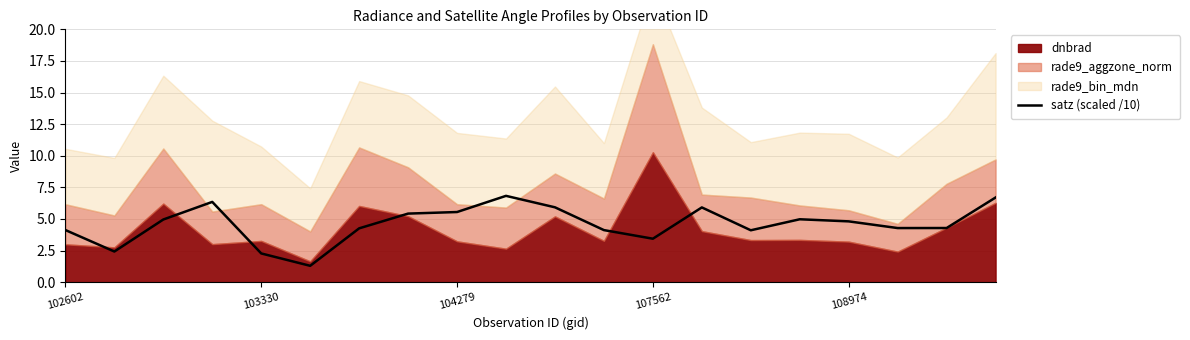

What is the minimum value for satz (scaled /10)?

1.3